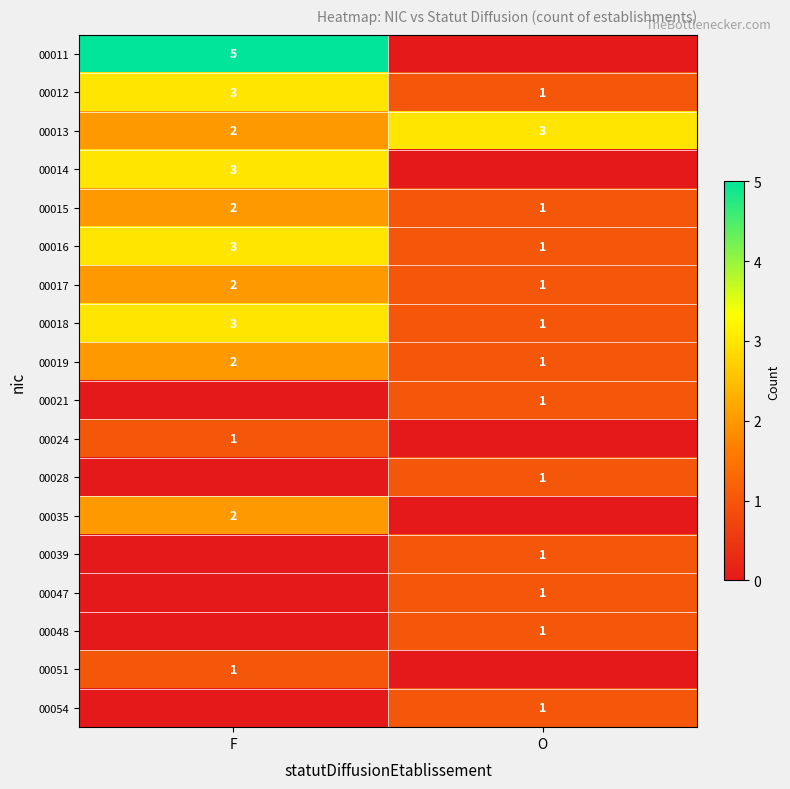

Which category has the highest value in the 00019 series?

F